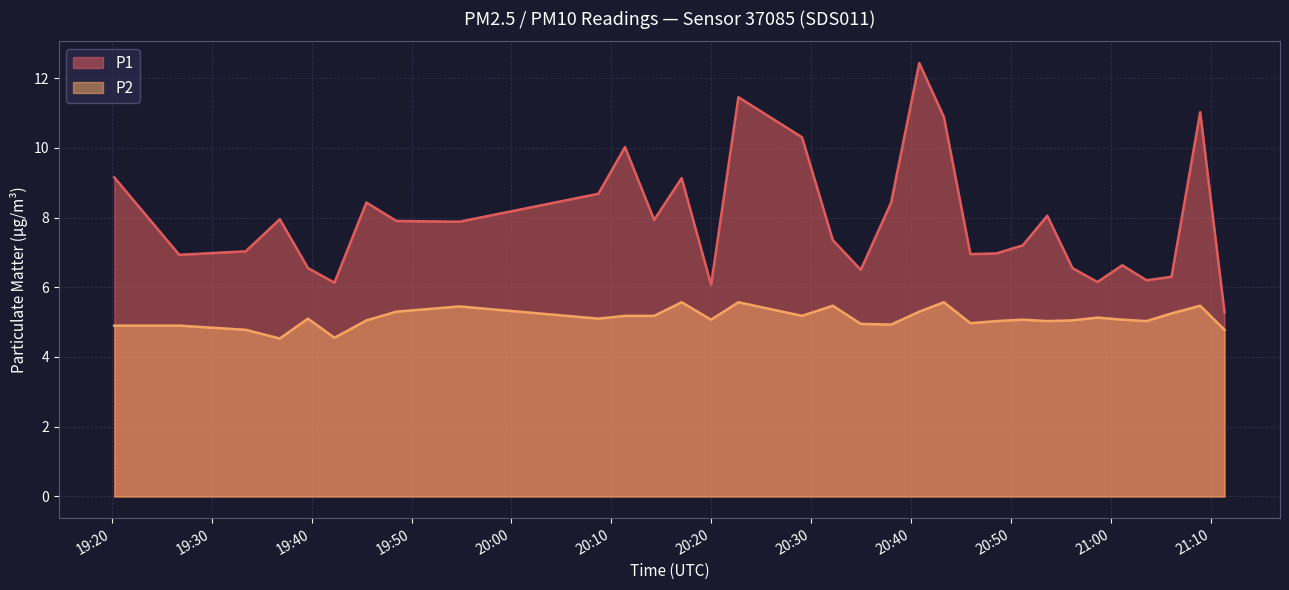

True or false: P1 and P2 intersect in this chart.

False